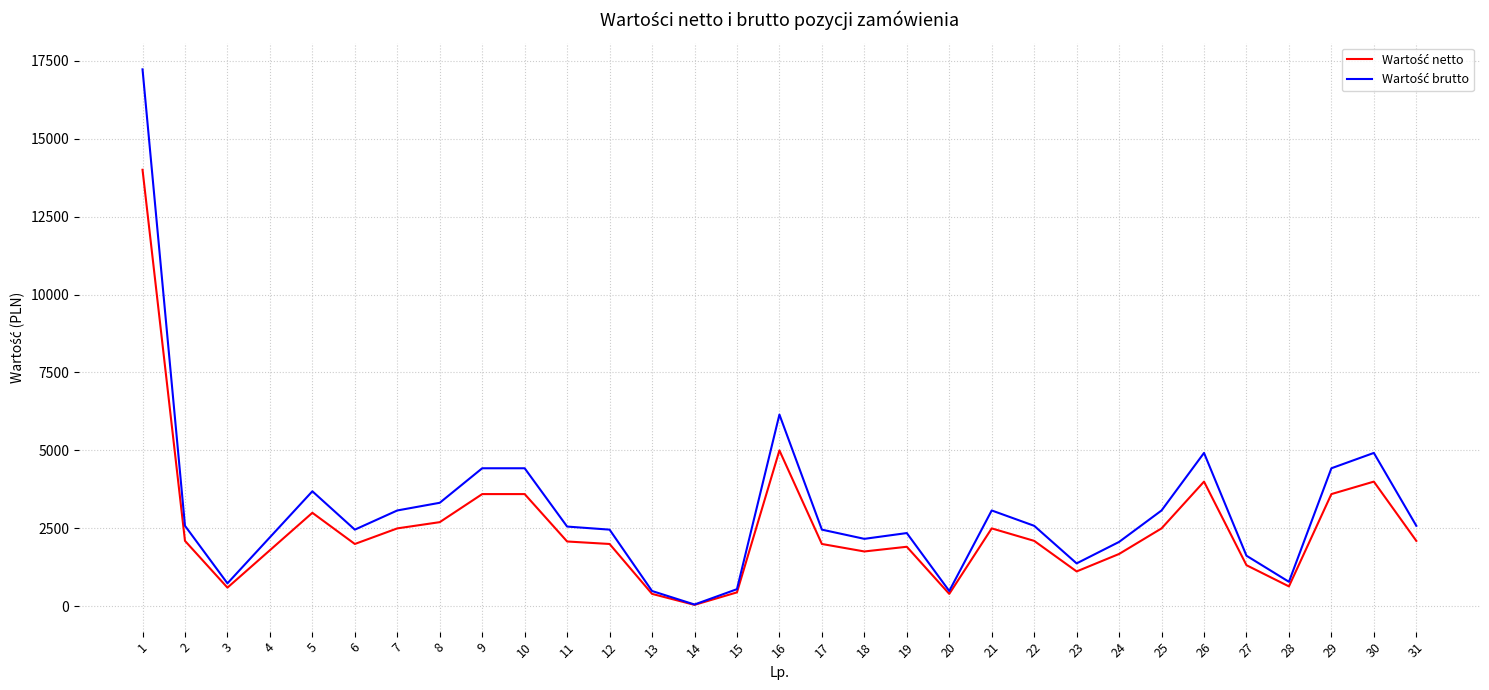

What is the spread (max minus min) of values at 26?

920.0